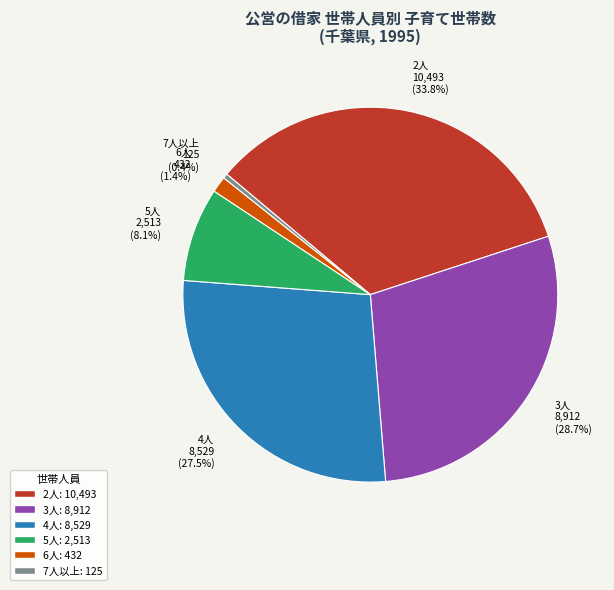

Rank the categories by value from highest to lowest.

2人, 3人, 4人, 5人, 6人, 7人以上